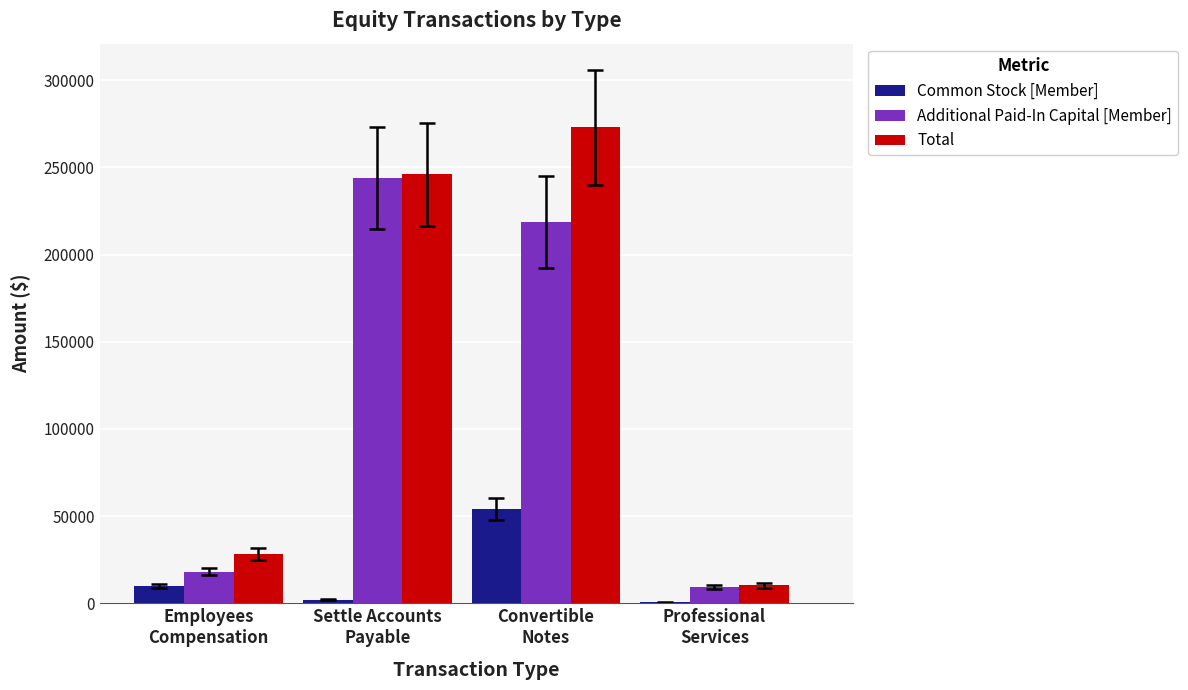

Is the value of Additional Paid-In Capital [Member] at Professional
Services greater than the value of Common Stock [Member] at Professional
Services?

Yes